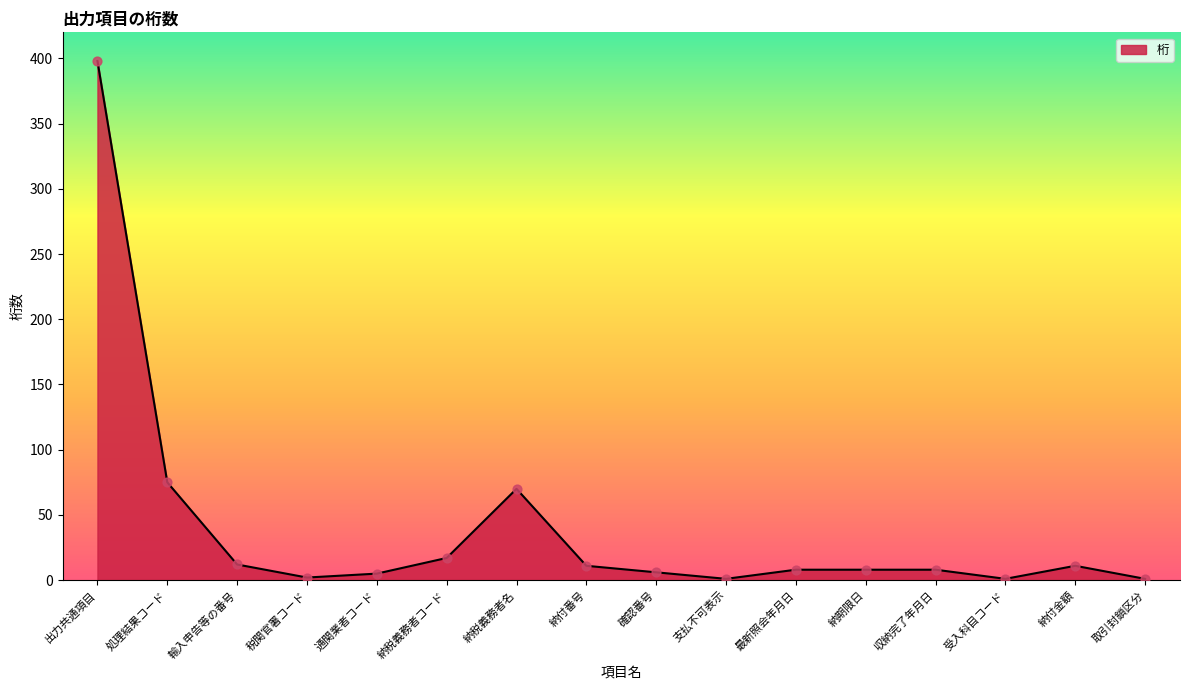

What is the change in value from 処理結果コード to 納付番号?

-64